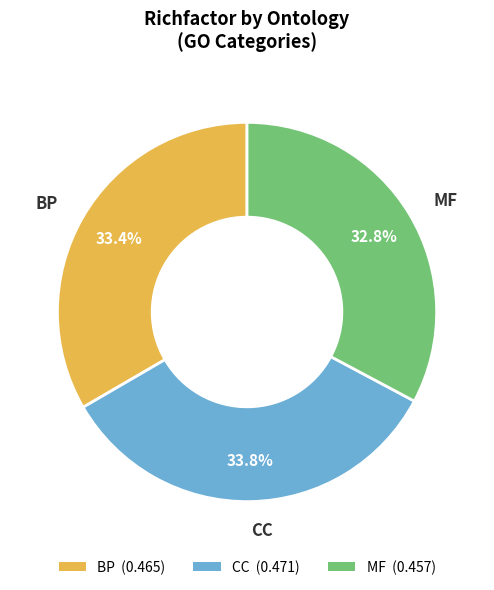

Which slice is the smallest?

MF